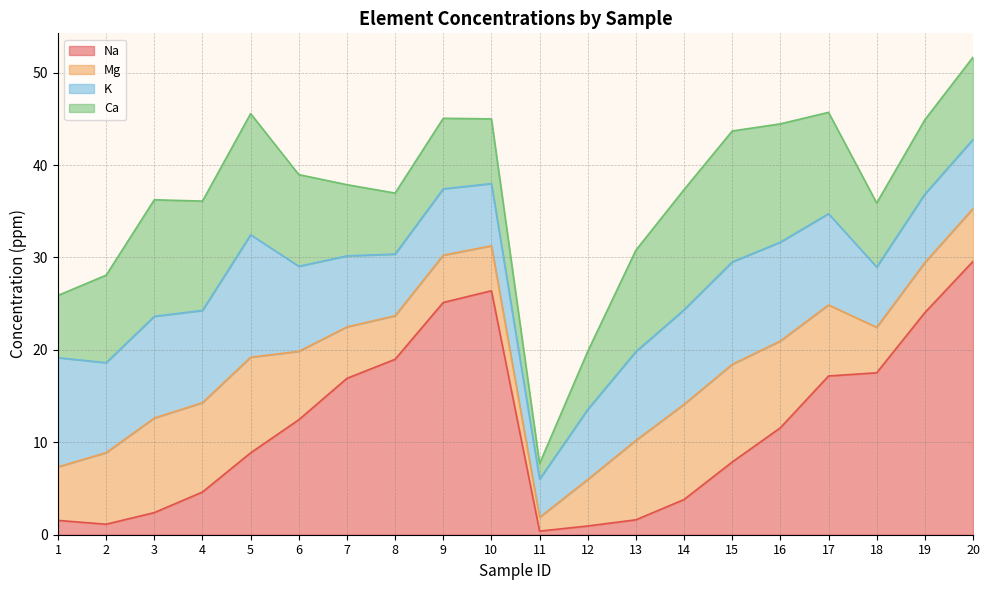

Rank the series at 14 from highest to lowest value.

Ca, Mg, K, Na